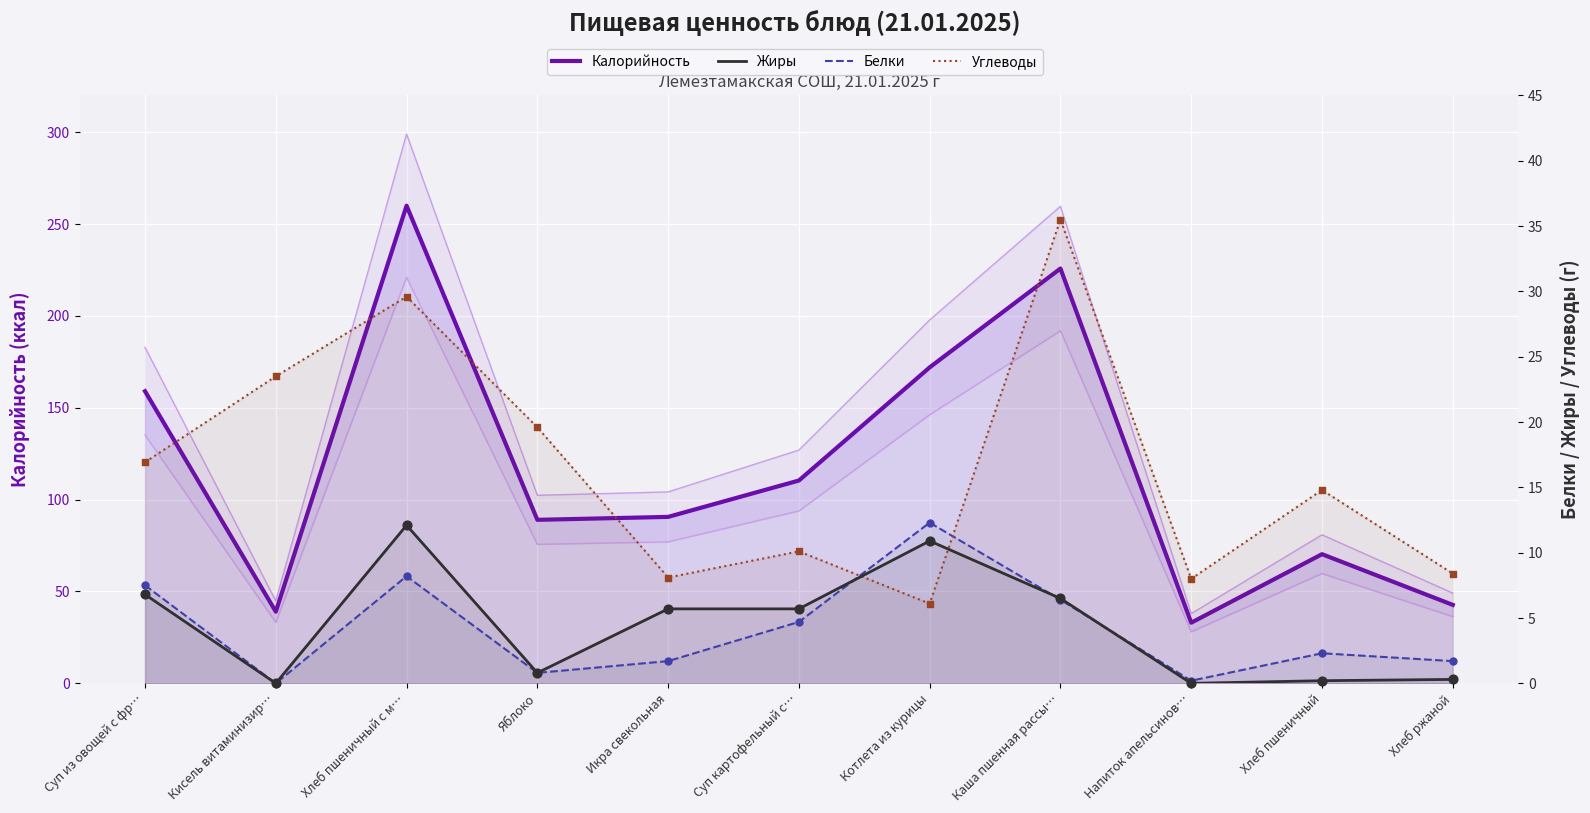

Which series contains the lowest Y value?

Жиры